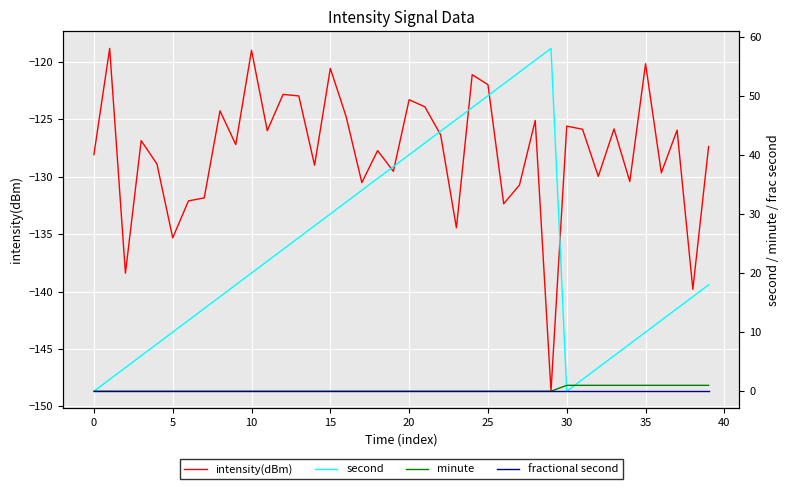

What is the lowest value of the intensity(dBm) series?

-148.7